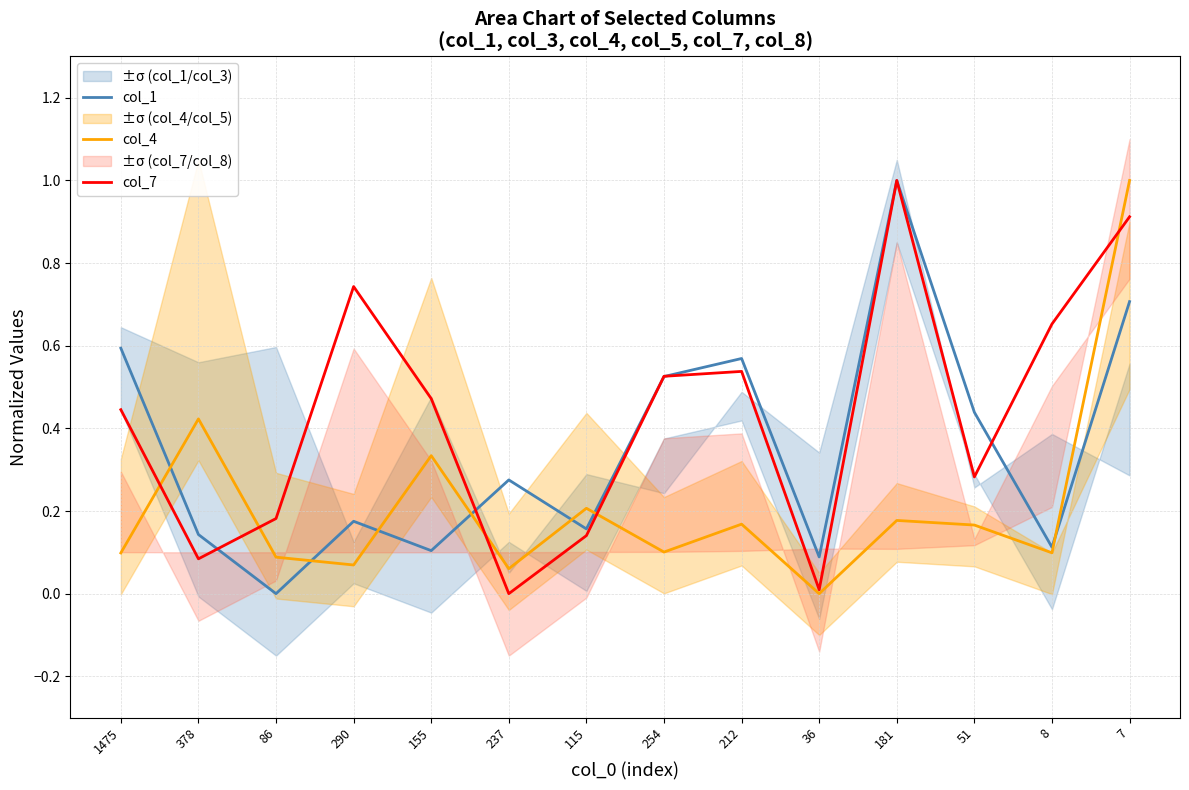

Rank the series at 7 from lowest to highest value.

col_1, col_7, col_4